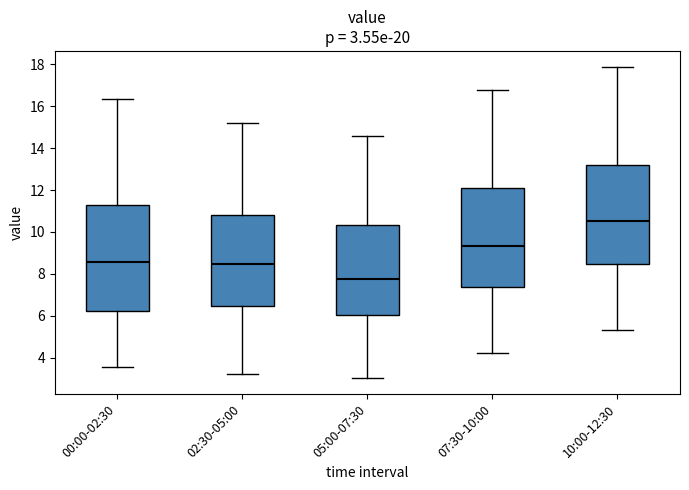

Which box is the tallest, from its lower edge to its upper edge?

00:00-02:30